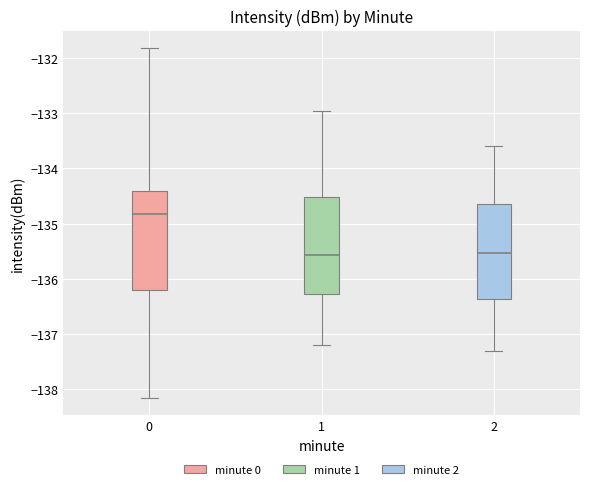

Reading left to right, transcribe this box plot: for each box, give where its median line is, the range the box spans, and where its two whiskers end, as read against the y-axis. The values are not printed on the chart, so give them approximately, as read against the axis.

0: median -134.8, box -136.2 to -134.4, whiskers -138.2 to -131.8
1: median -135.6, box -136.3 to -134.5, whiskers -137.2 to -133.0
2: median -135.5, box -136.4 to -134.6, whiskers -137.3 to -133.6